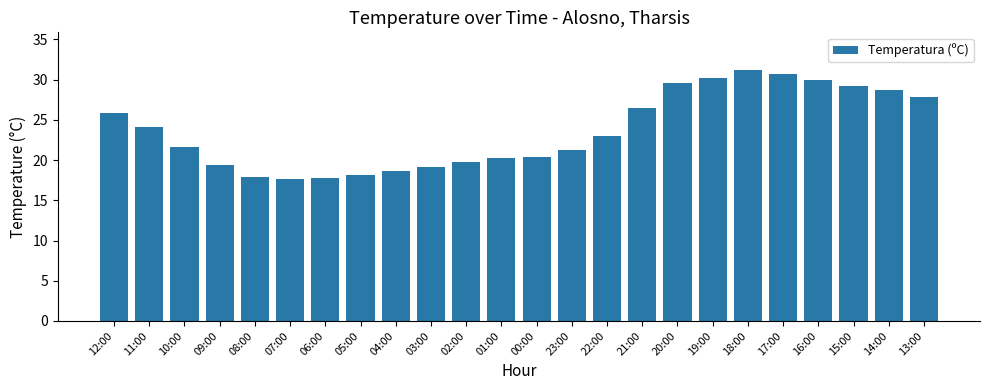

At which category does the chart reach its peak across all series?

18:00